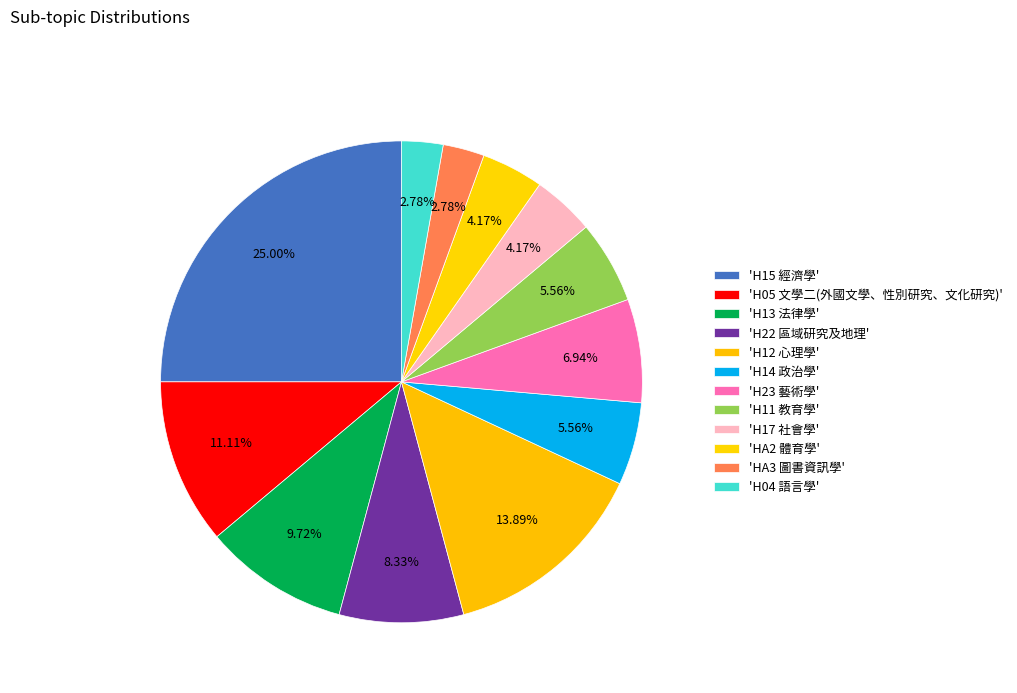

Rank the categories by value from lowest to highest.

HA3 圖書資訊學, H04 語言學, H17 社會學, HA2 體育學, H14 政治學, H11 教育學, H23 藝術學, H22 區域研究及地理, H13 法律學, H05 文學二(外國文學、性別研究、文化研究), H12 心理學, H15 經濟學